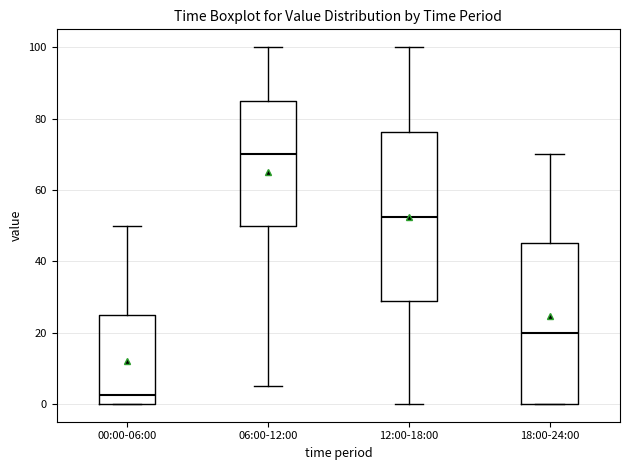

Which box has the highest median line?

06:00-12:00